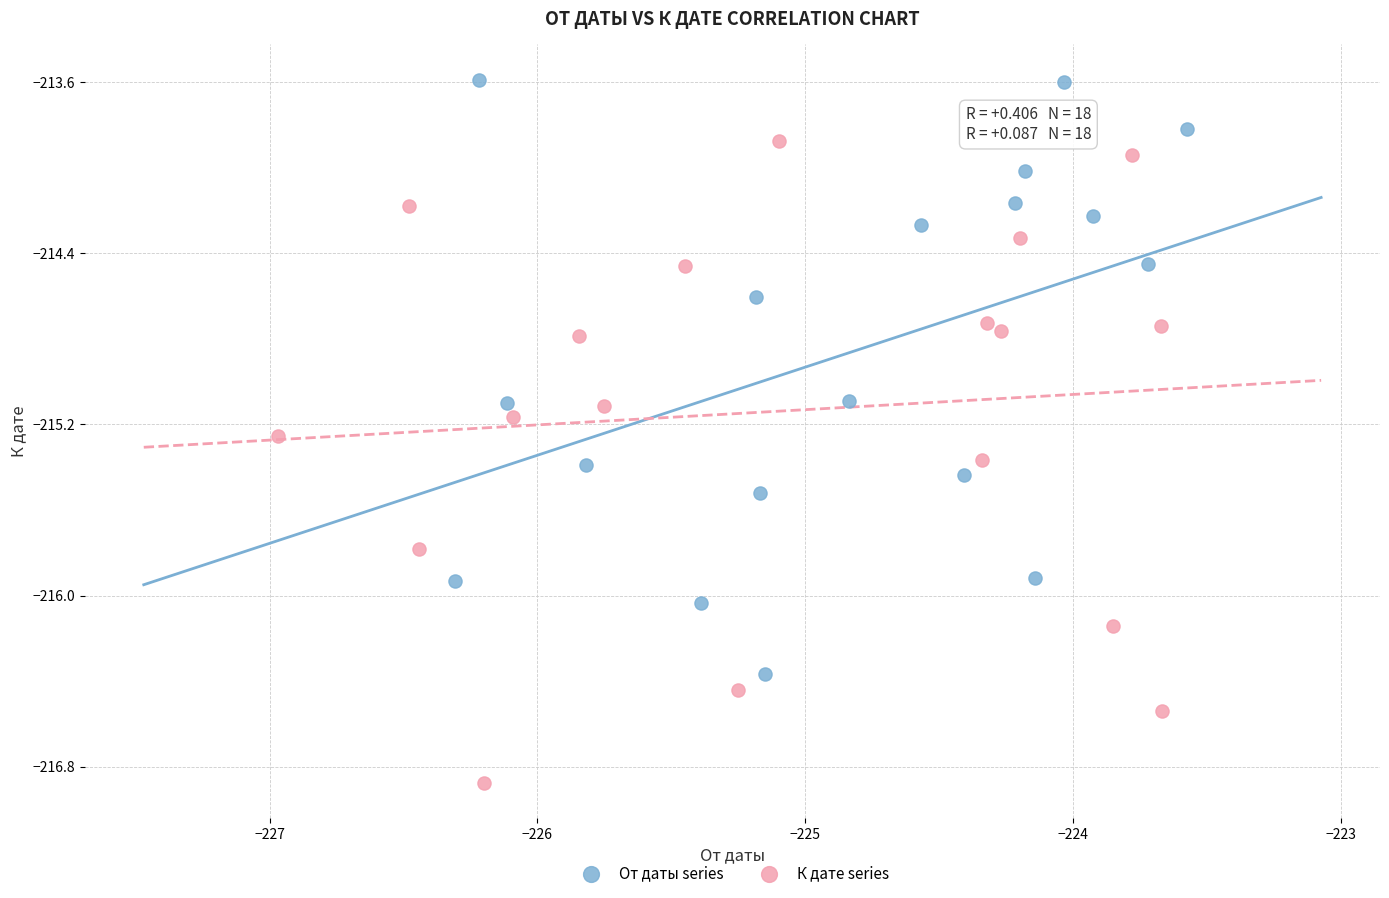

Which series reaches the minimum Y coordinate?

К дате series